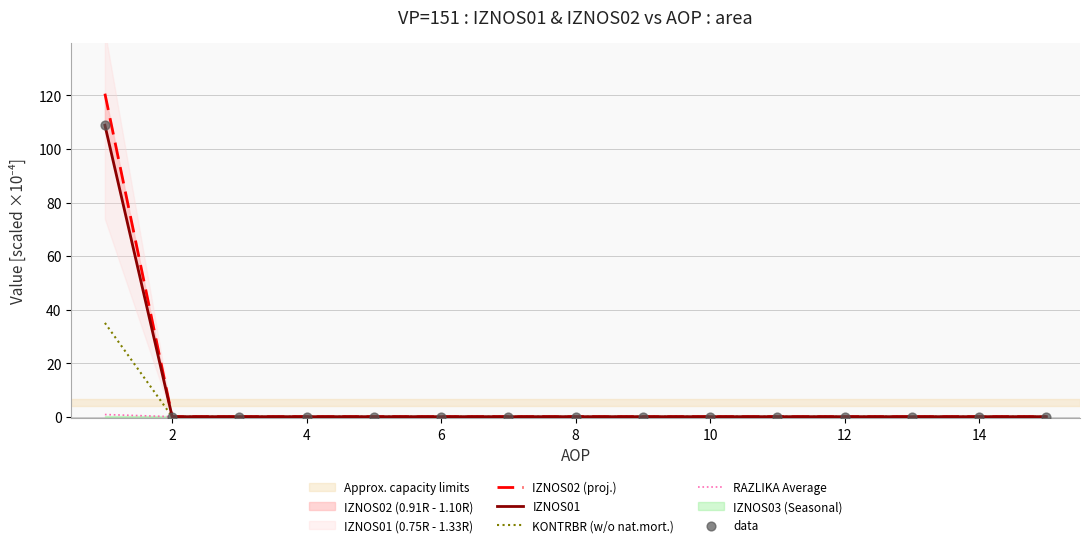

The value of KONTRBR (w/o nat.mort.) at 8 is 0.0. True or false?

True